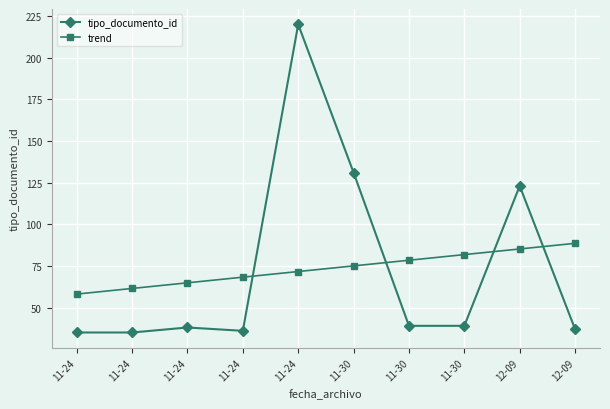

Does the chart display data point markers on the line(s)?

Yes